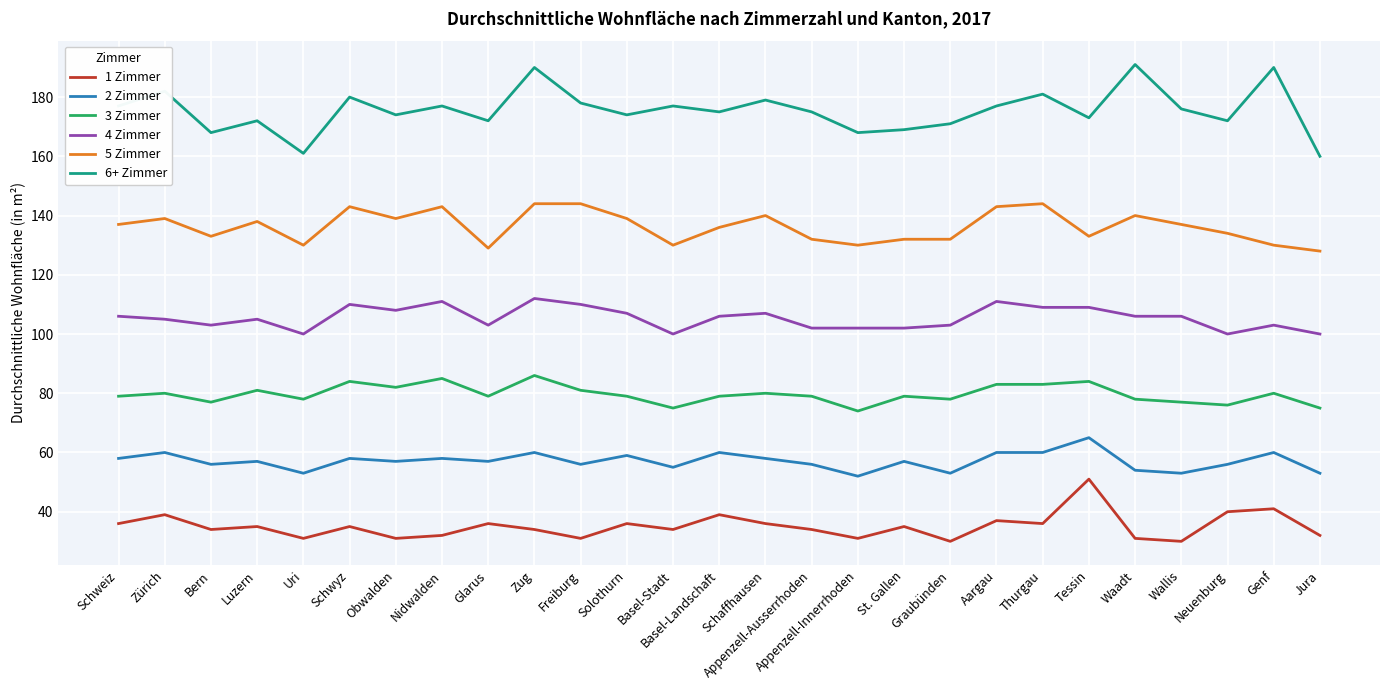

True or false: 5 Zimmer and 2 Zimmer intersect in this chart.

False